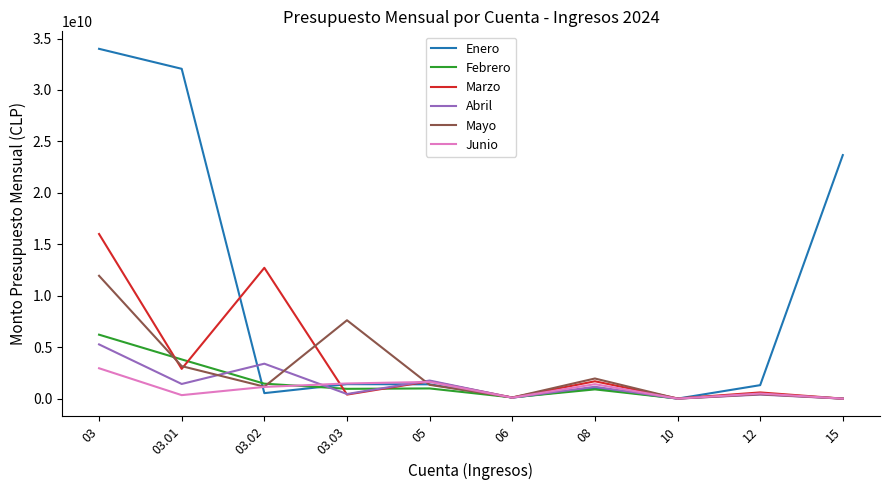

At which label does Mayo reach its peak?

03